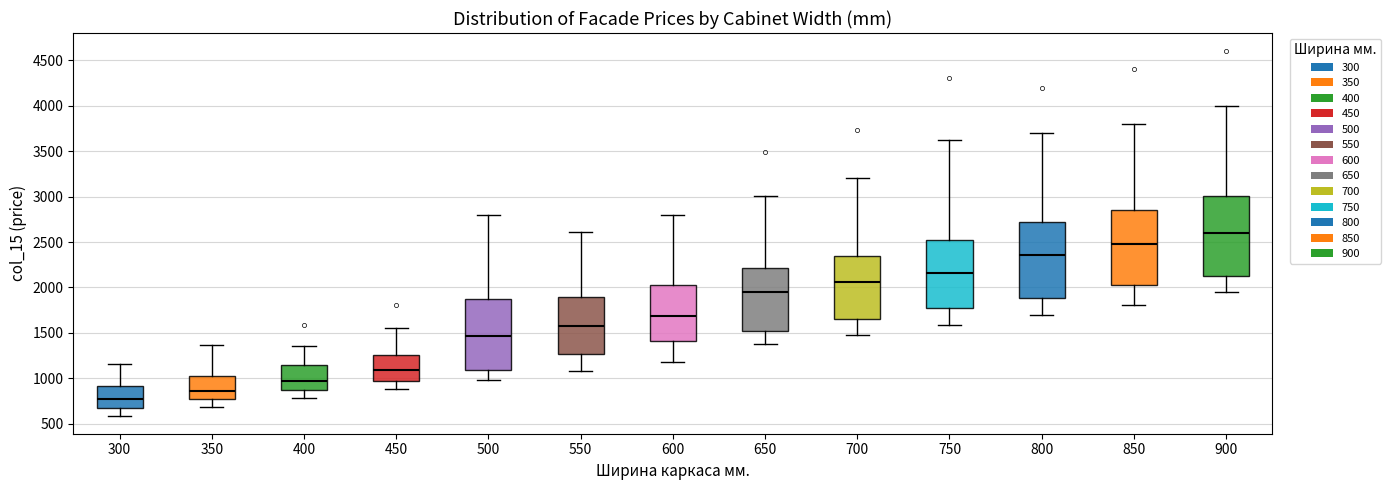

Which box has the lowest median line?

300